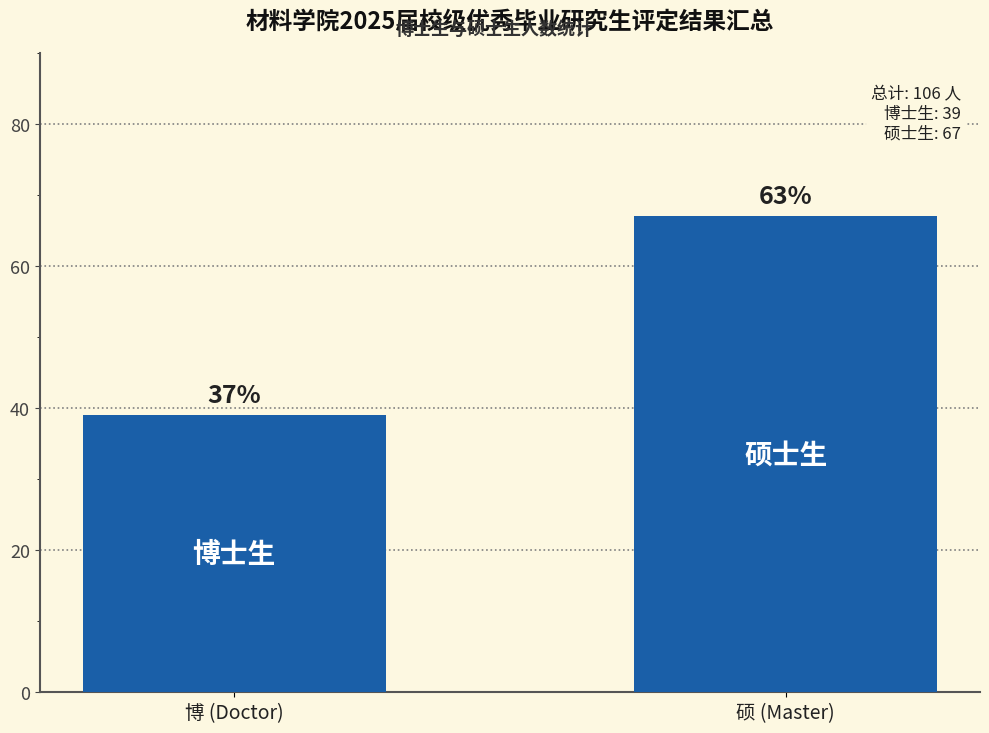

What is the label of the 2nd bar from the left?

硕 (Master)